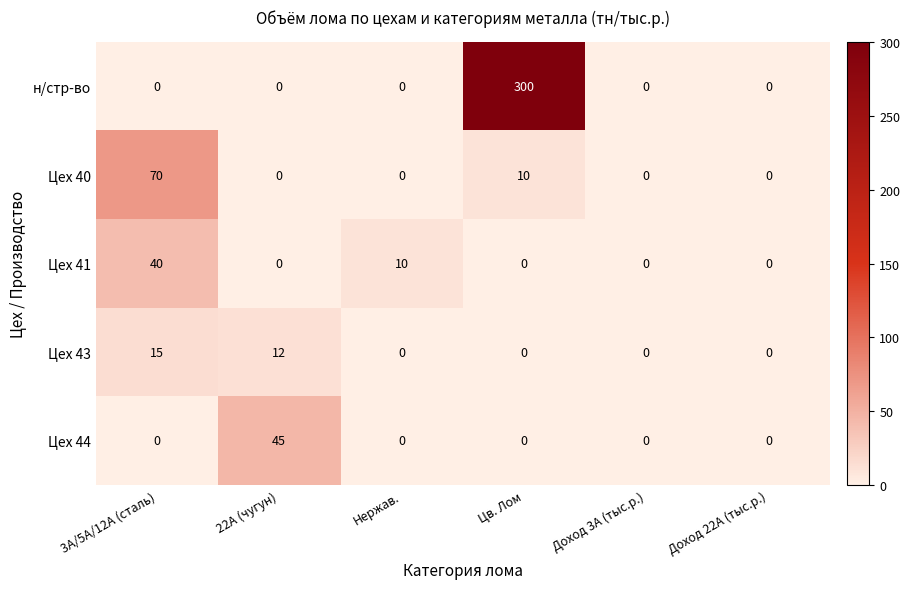

True or false: Цех 40 has a value of 10 at Цв. Лом.

True